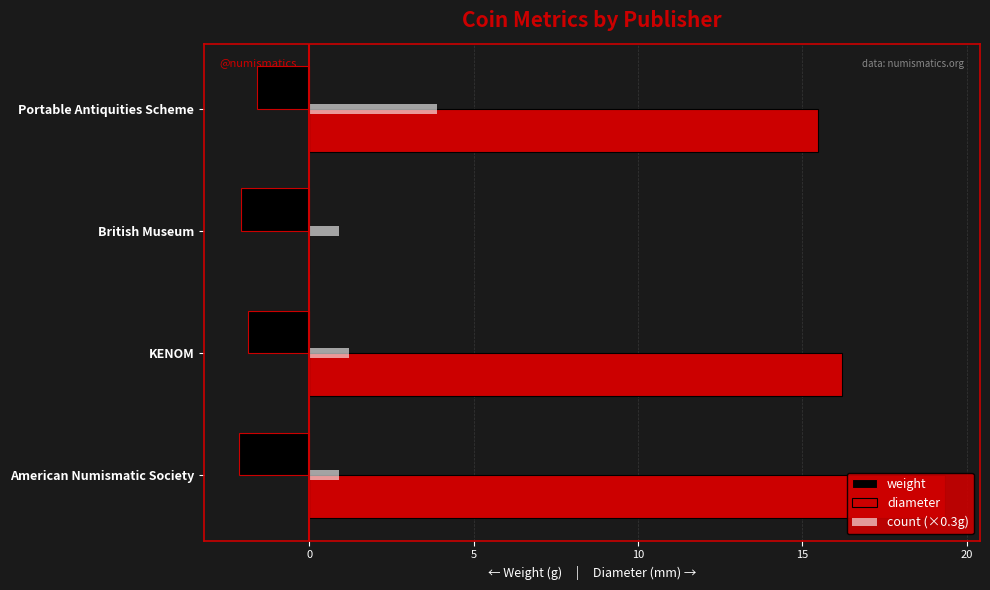

Is the value of diameter at Portable Antiquities Scheme greater than the value of count (×0.3g) at KENOM?

Yes